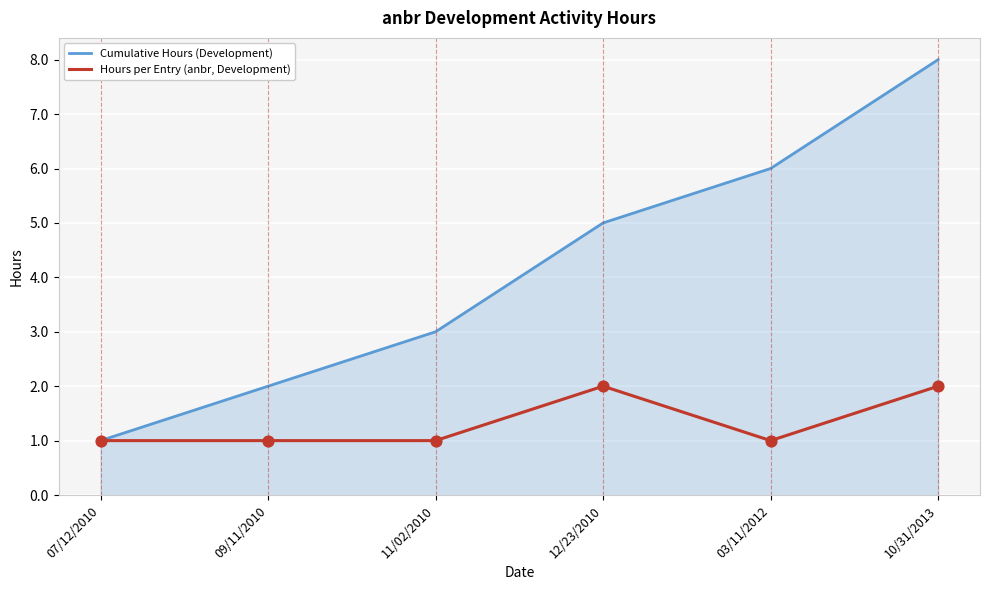

At which category is the sum across all series the highest?

10/31/2013